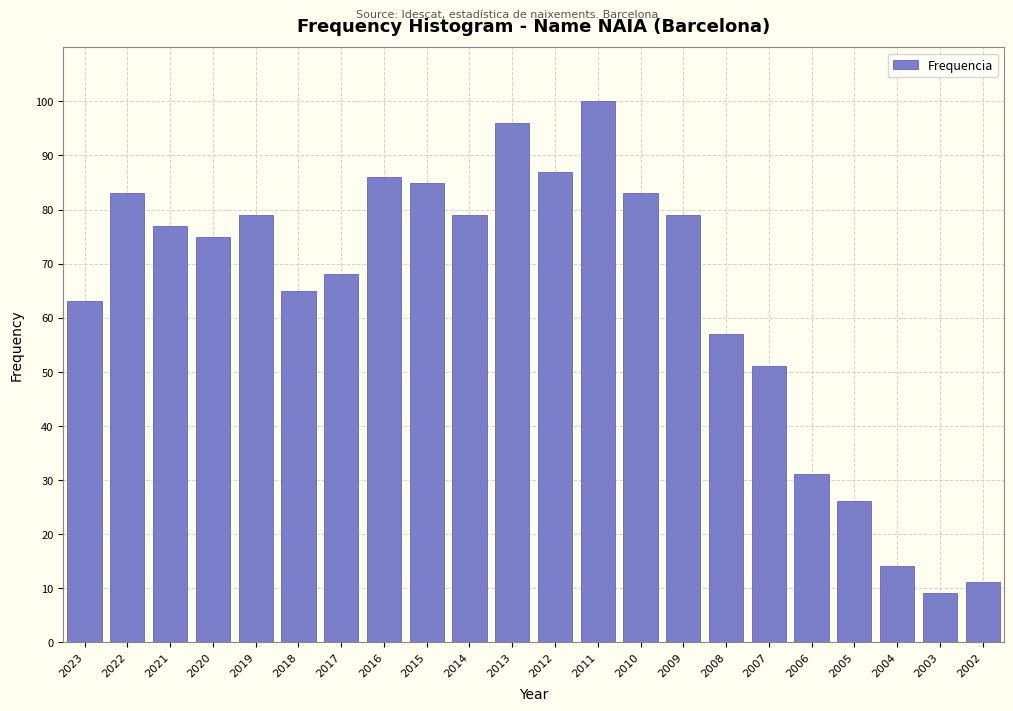

Reading left to right, transcribe all the data shown in this chart.

2023=63	2022=83	2021=77	2020=75	2019=79	2018=65	2017=68	2016=86	2015=85	2014=79	2013=96	2012=87	2011=100	2010=83	2009=79	2008=57	2007=51	2006=31	2005=26	2004=14	2003=9	2002=11